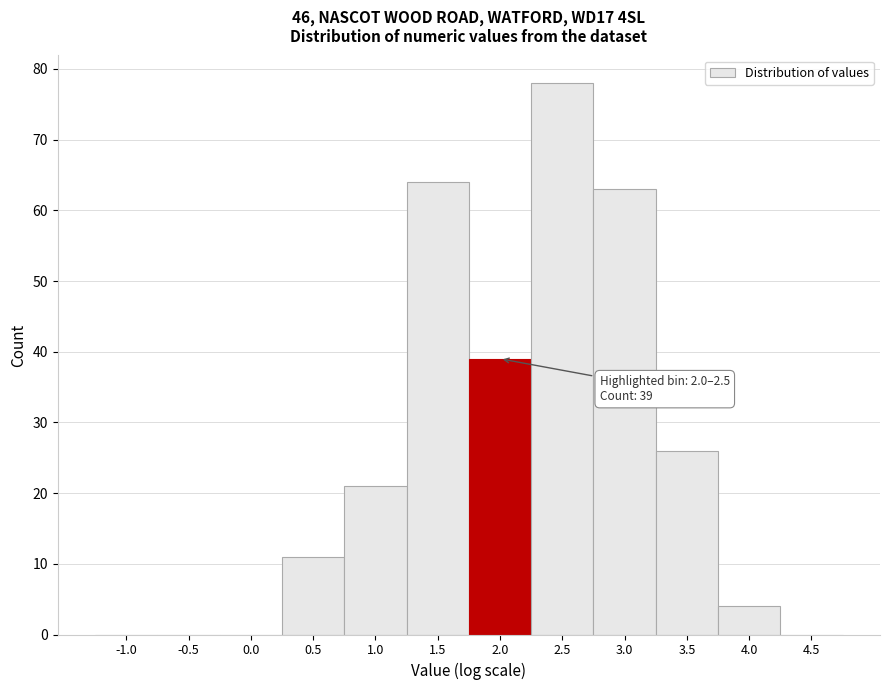

Reading left to right, extract all data points from this chart.

-1.0=0	-0.5=0	0.0=0	0.5=11	1.0=21	1.5=64	2.0=39	2.5=78	3.0=63	3.5=26	4.0=4	4.5=0